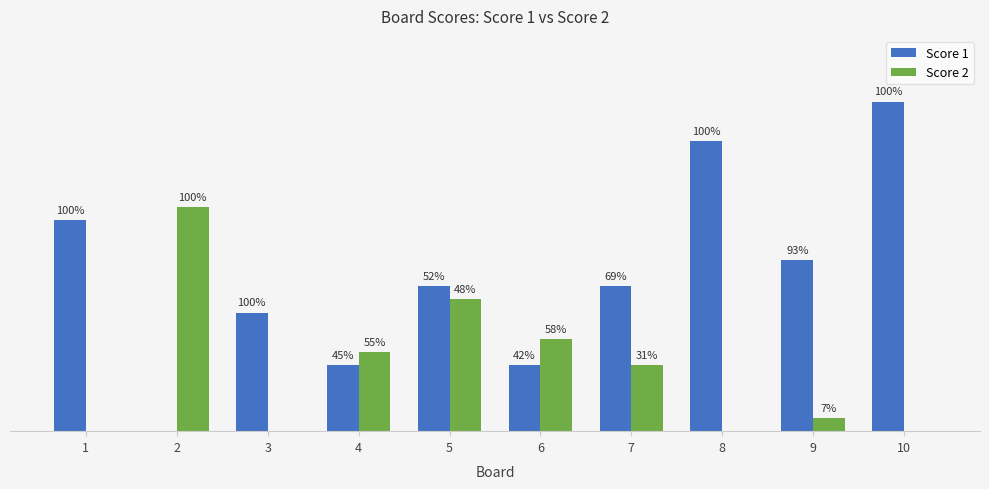

Reading left to right, what are all the values shown in this chart?

Score 1: 16	0	9	5	11	5	11	22	13	25
Score 2: 0	17	0	6	10	7	5	0	1	0